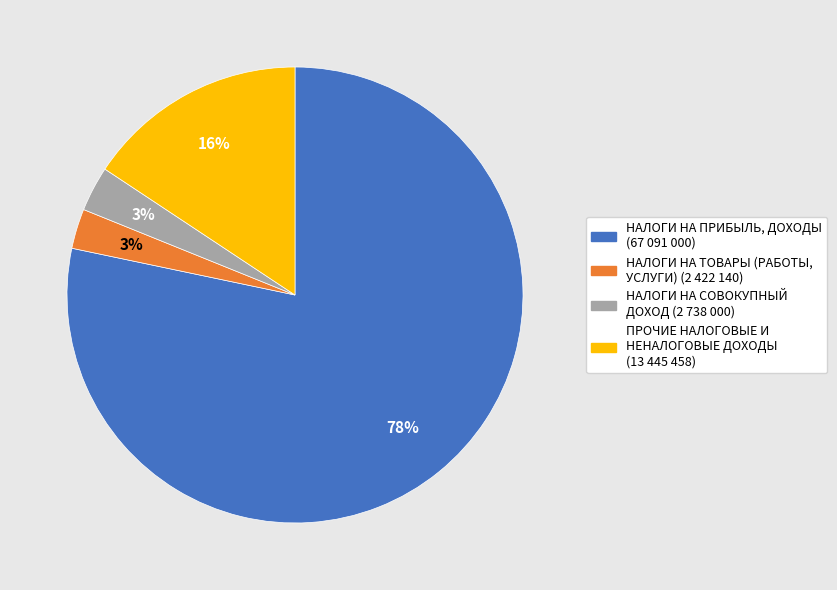

Is there a majority slice in this chart?

Yes